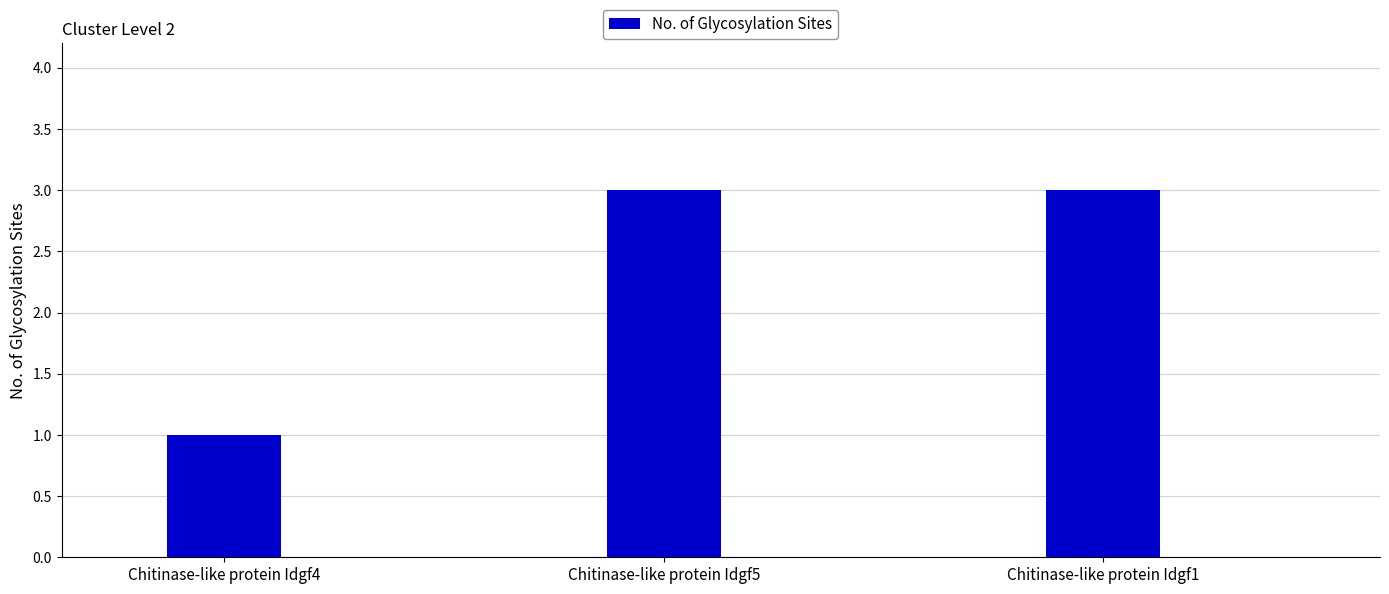

What is the sum of all values?

7